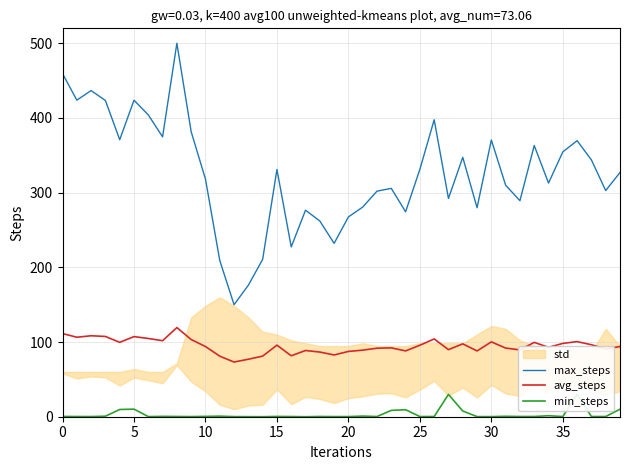

How many data points in max_steps are above 326?

20